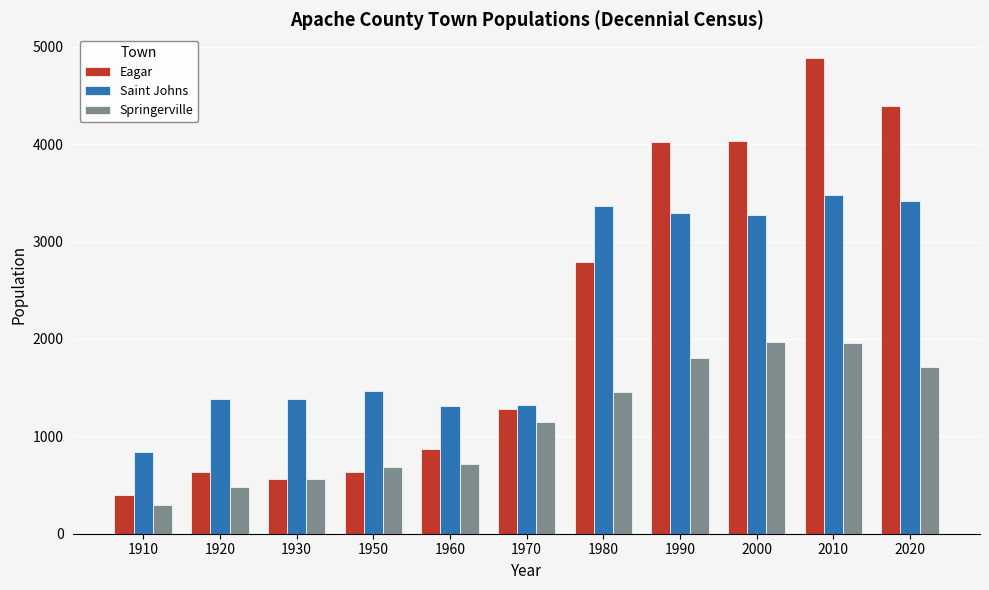

What is the sum of the Eagar values at 1920 and 1910?

1032